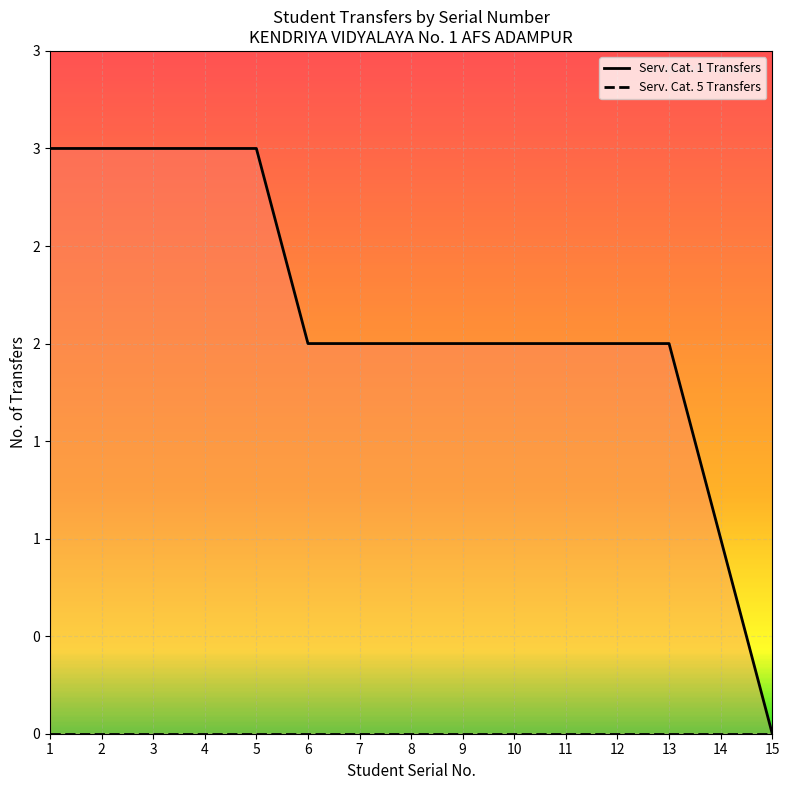

Where is Serv. Cat. 5 Transfers nearest to the value 0?

1